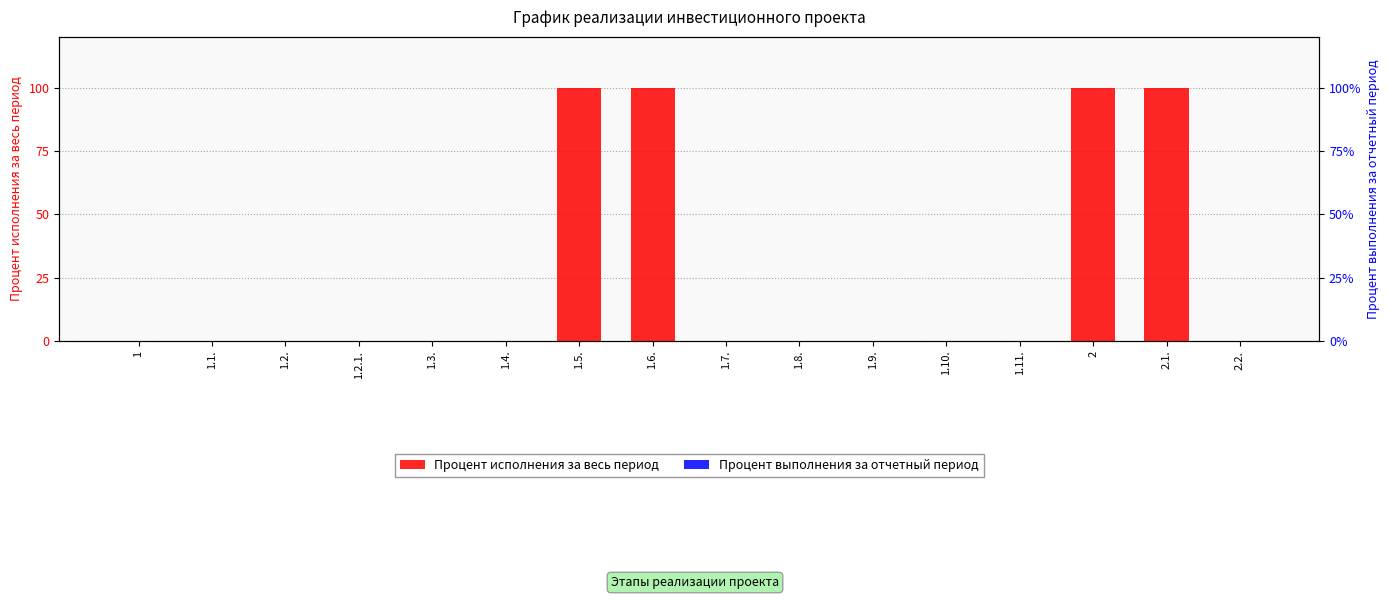

How many Процент исполнения за весь период values are between 0 and 100?

16